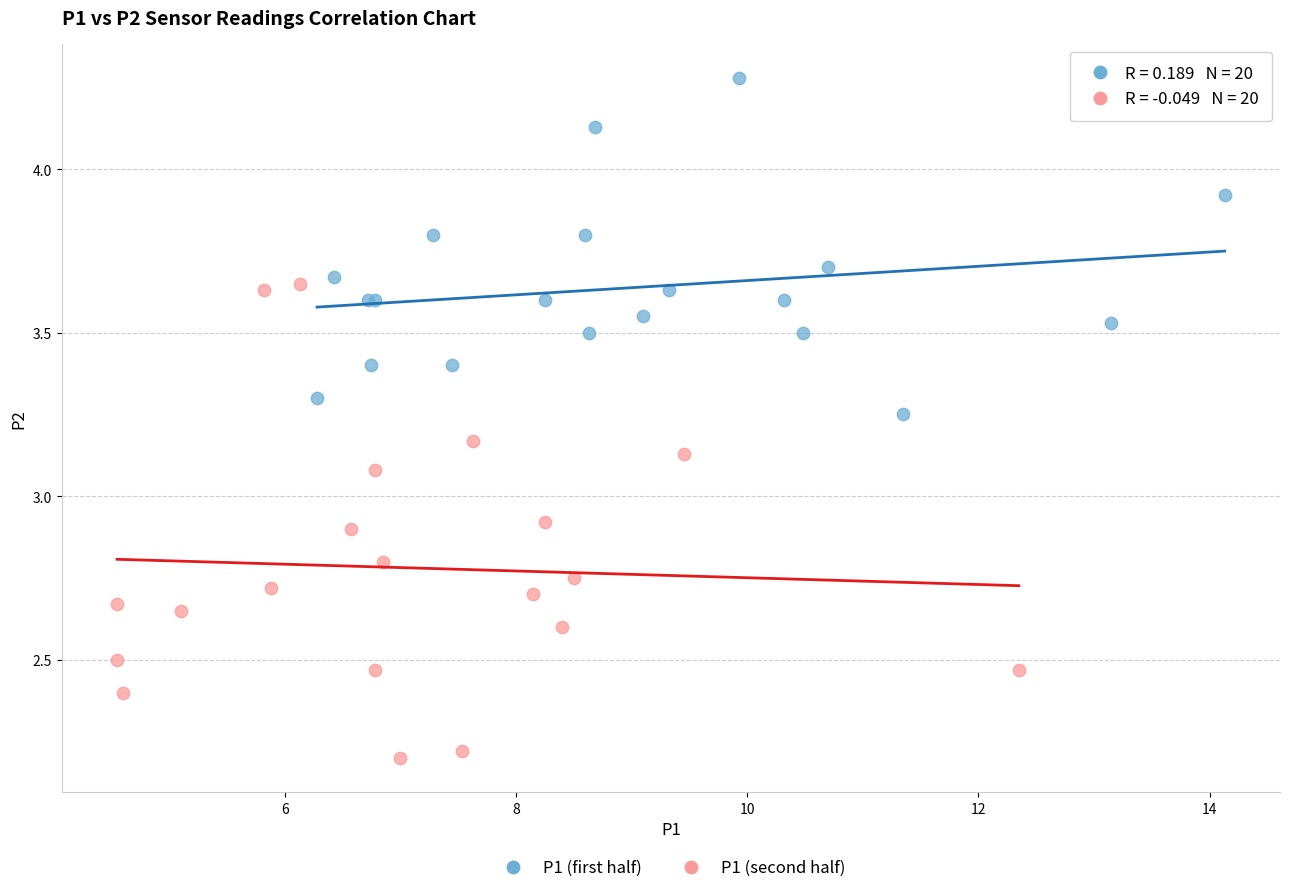

Which series contains the lowest Y value?

P1 (second half)